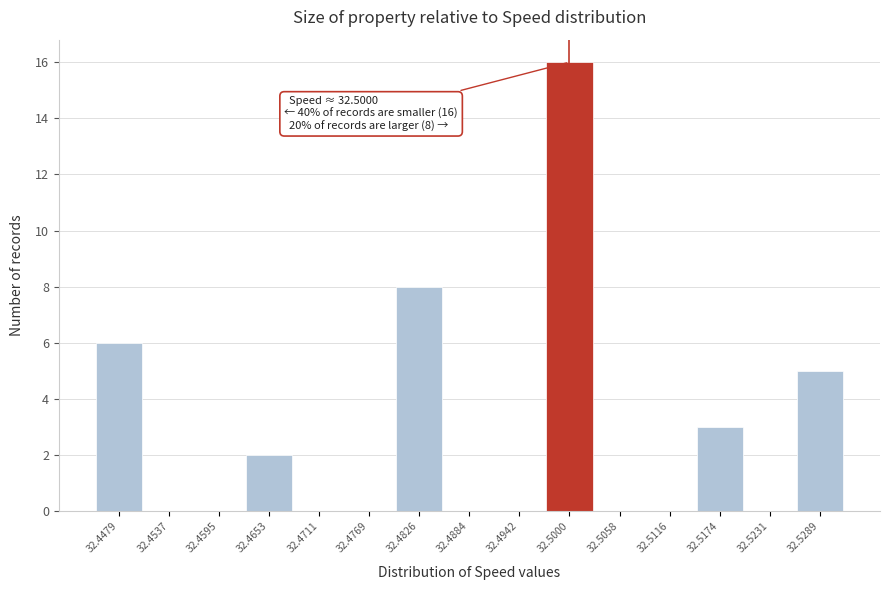

Reading left to right, extract all data points from this chart.

32.4479=6	32.4537=0	32.4595=0	32.4653=2	32.4711=0	32.4769=0	32.4826=8	32.4884=0	32.4942=0	32.5000=16	32.5058=0	32.5116=0	32.5174=3	32.5231=0	32.5289=5